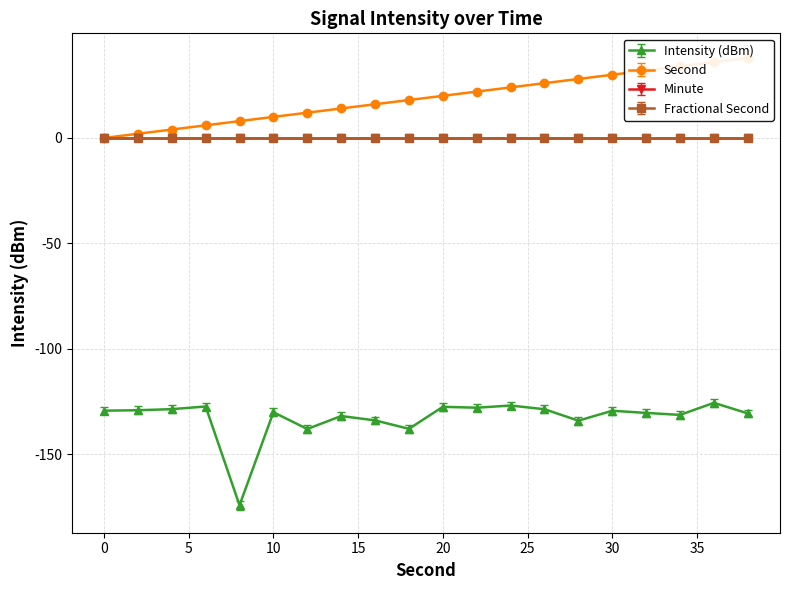

Where is Second nearest to the value 19?

18